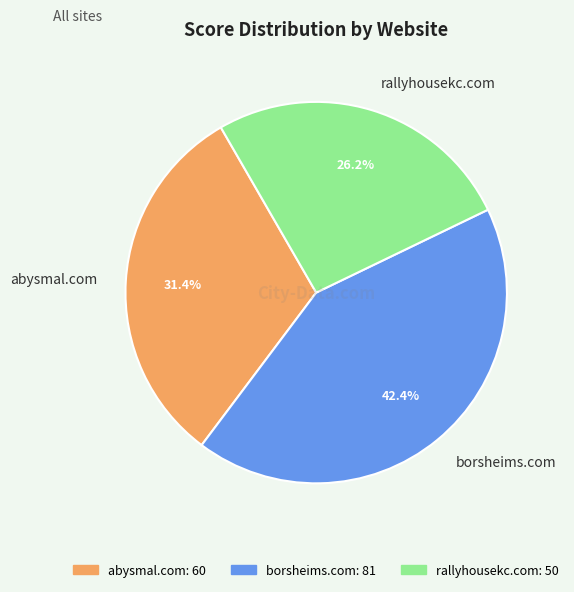

Does any single category account for the majority?

No